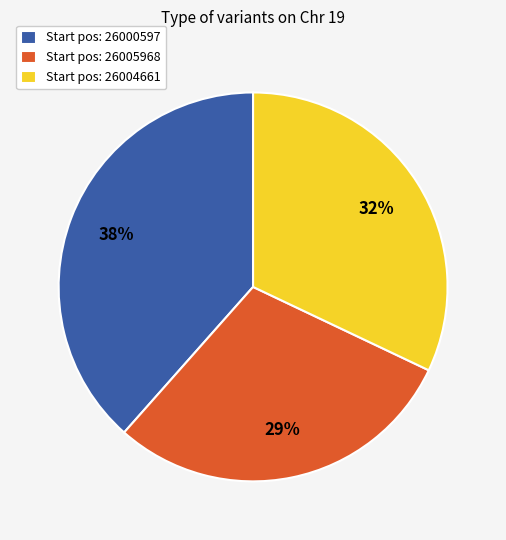

Is it true that Start pos: 26005968 is 17% of the pie?

False